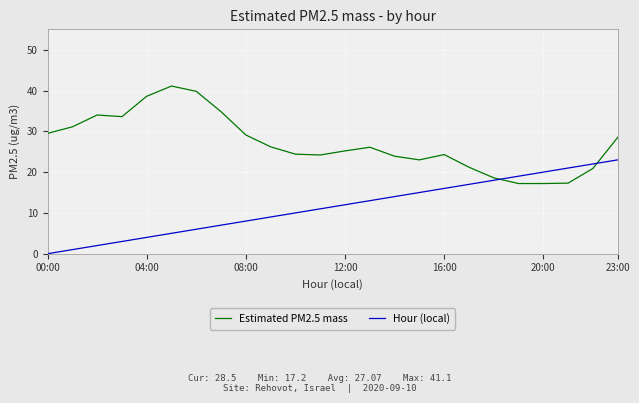

What are all the series names shown in the legend?

Estimated PM2.5 mass, Hour (local)